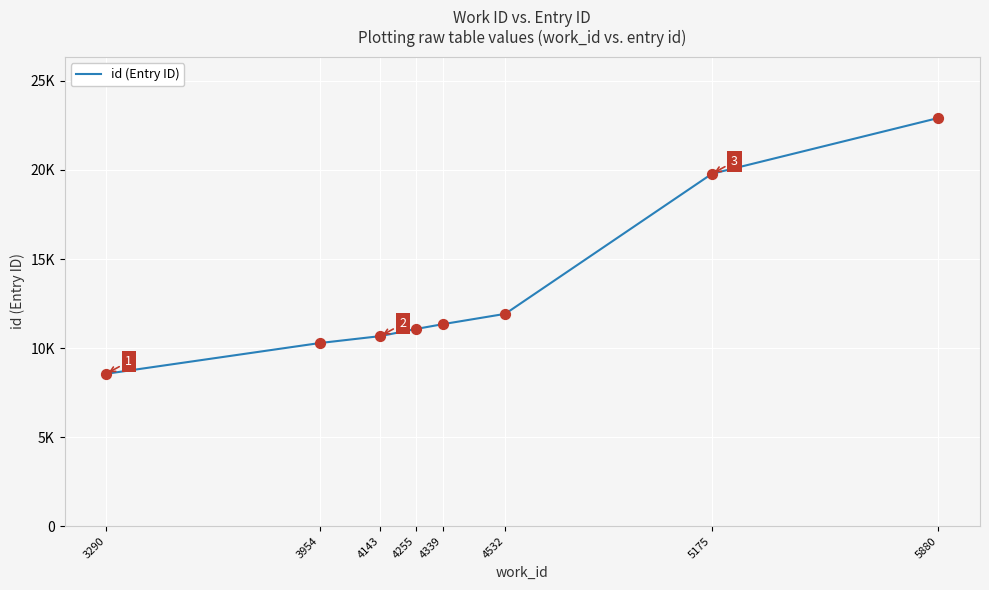

Approximately how many times larger is the value at 3290 compared to 3954?

0.8